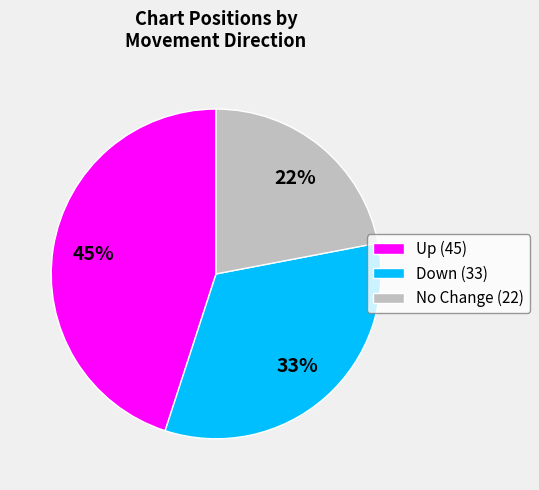

Combined, do No Change (22) and Down (33) account for over 50%?

Yes